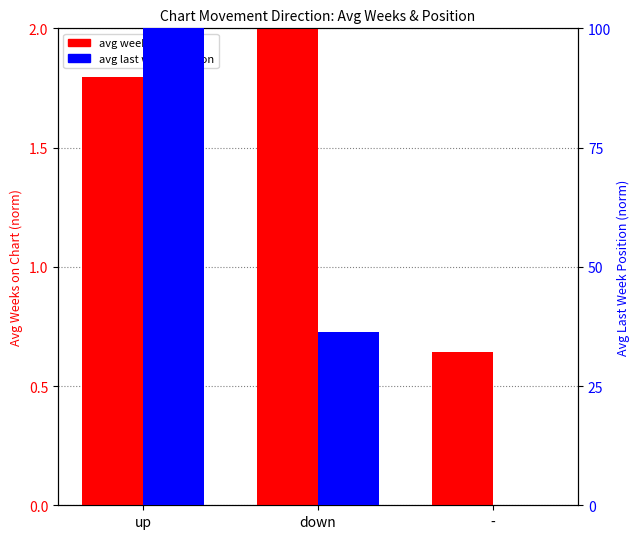

Is it true that avg weeks on chart equals 2.8 at up?

False